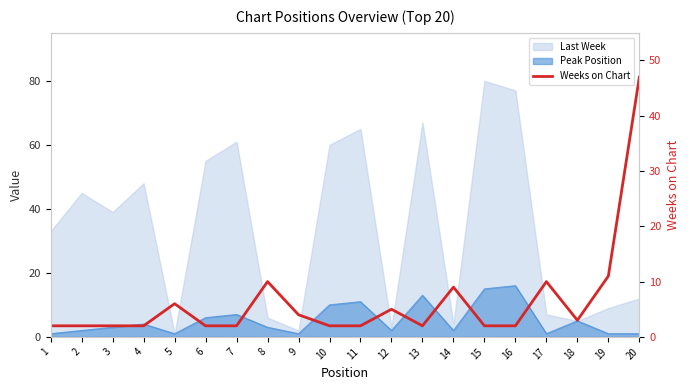

Approximately how many times larger is the value at 14 compared to 9?

2.2